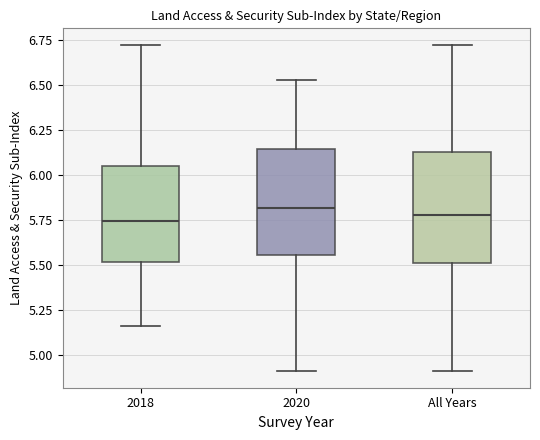

Where does the upper whisker of the box for 2020 end on the y-axis? The values are not printed on the chart, so give them approximately, as read against the axis.

6.55